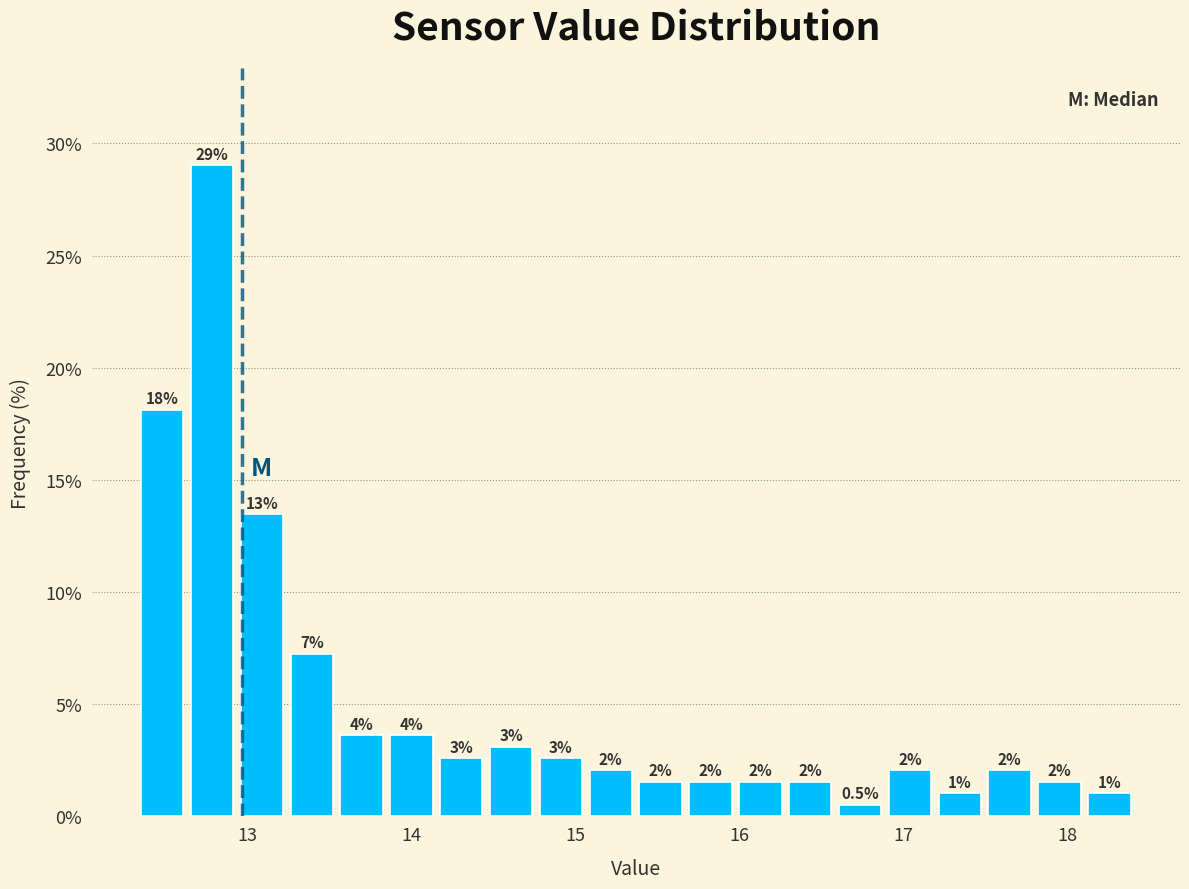

Read against the x-axis, roughly where is the centre of the tallest bar?

12.8